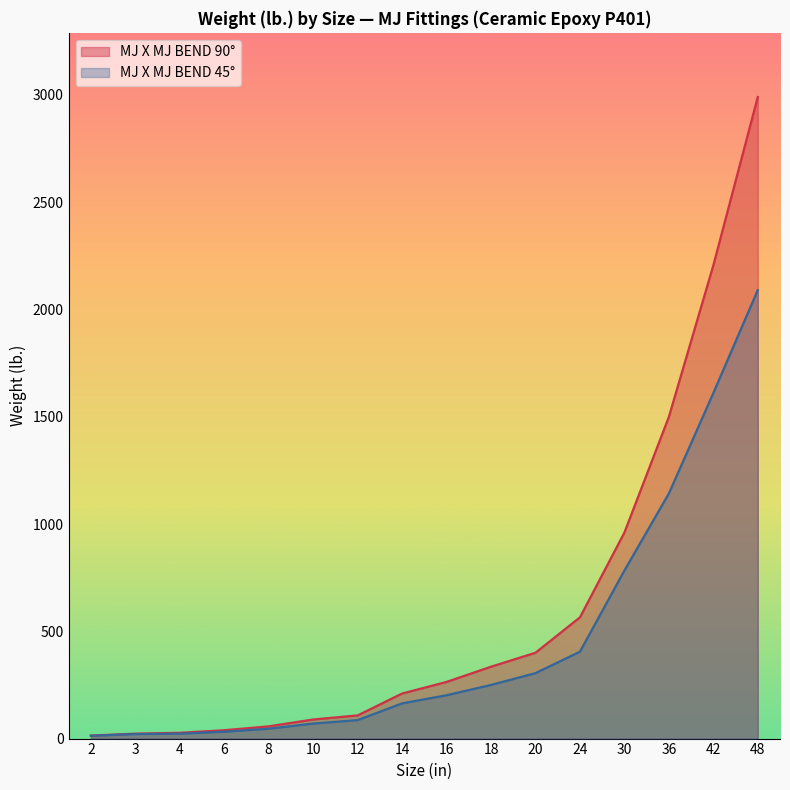

Which series changed the most between 8 and 48?

MJ X MJ BEND 90°